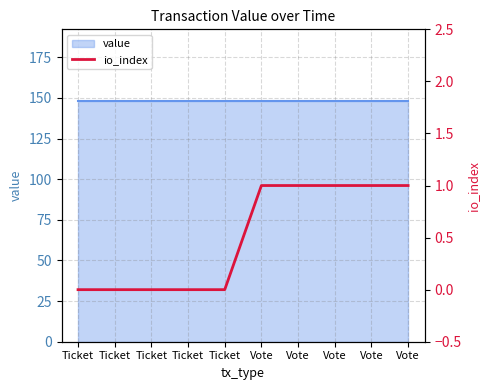

List the labels in order of value, smallest first.

Ticket, Ticket, Ticket, Ticket, Ticket, Vote, Vote, Vote, Vote, Vote